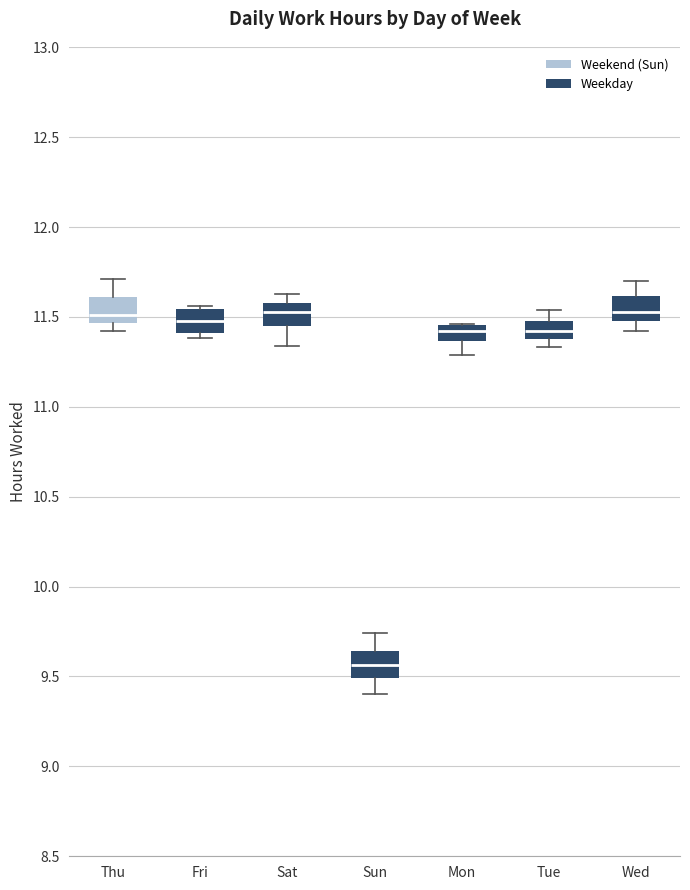

Reading left to right, read every box against the y-axis: the position of its median line, the range the box covers, and the ends of its whiskers. The values are not printed on the chart, so give them approximately, as read against the axis.

Thu: median 11.50, box 11.45 to 11.60, whiskers 11.40 to 11.70
Fri: median 11.50, box 11.40 to 11.55, whiskers 11.40 (just below the box's lower edge) to 11.55 (just above the box's upper edge)
Sat: median 11.55, box 11.45 to 11.60, whiskers 11.35 to 11.65
Sun: median 9.55, box 9.50 to 9.65, whiskers 9.40 to 9.75
Mon: median 11.40, box 11.35 to 11.45, whiskers 11.30 to 11.45
Tue: median 11.40 (inside the box), box 11.40 to 11.50, whiskers 11.35 to 11.55
Wed: median 11.55, box 11.50 to 11.60, whiskers 11.40 to 11.70